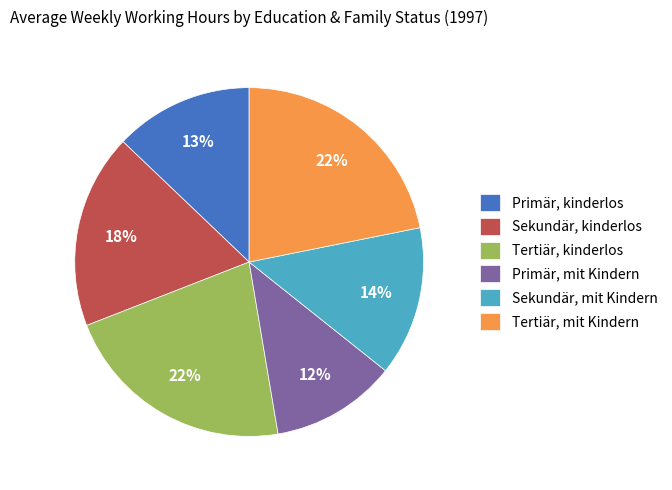

To the nearest percent, what is the difference between the Primär, mit Kindern and Primär, kinderlos slice percentages?

1%